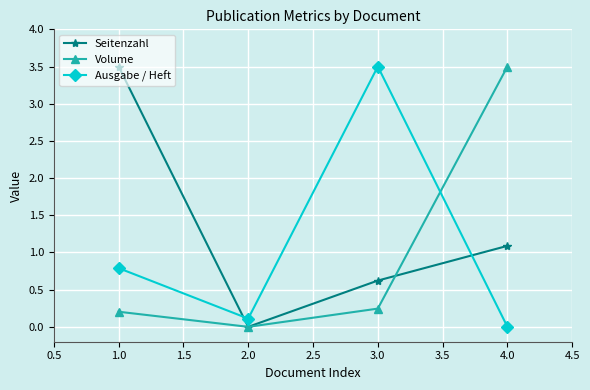

After their last crossing, which series has the higher values: Seitenzahl or Volume?

Volume